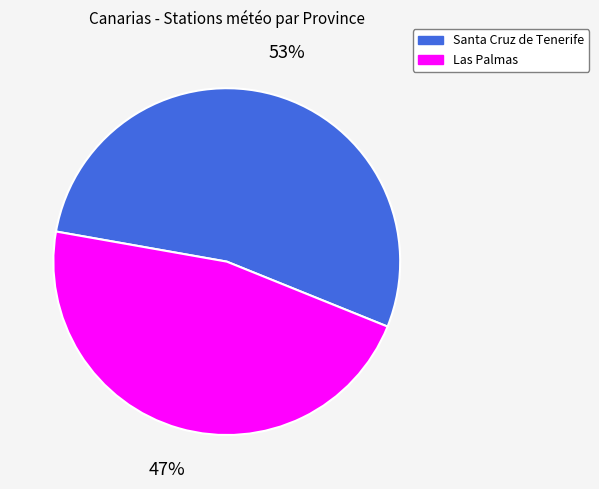

To the nearest percent, what portion does Santa Cruz de Tenerife represent?

53%